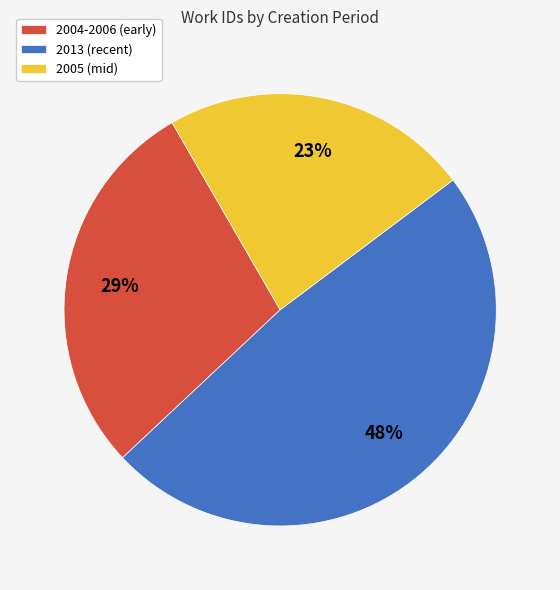

Does any single category account for the majority?

No